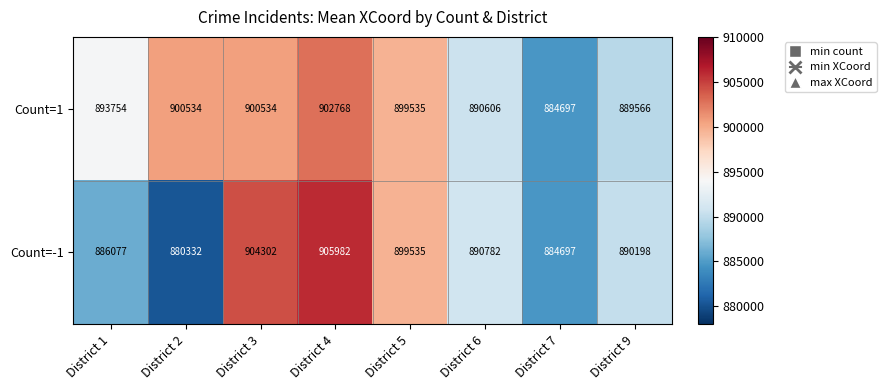

What is the total value across all series at District 7?

1769394